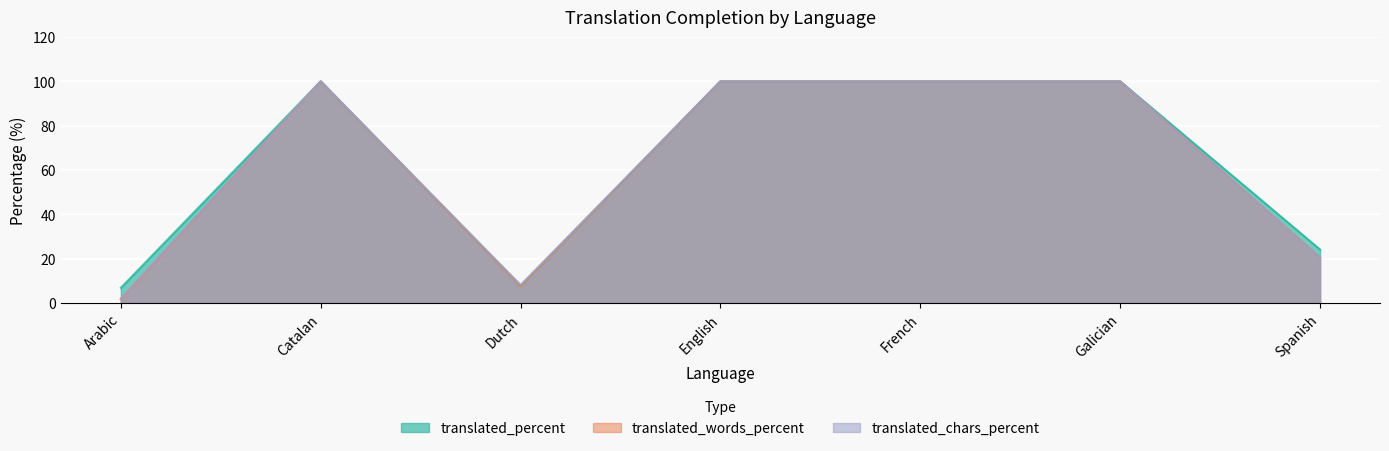

What is the difference between the translated_percent values at Spanish and English?

75.9